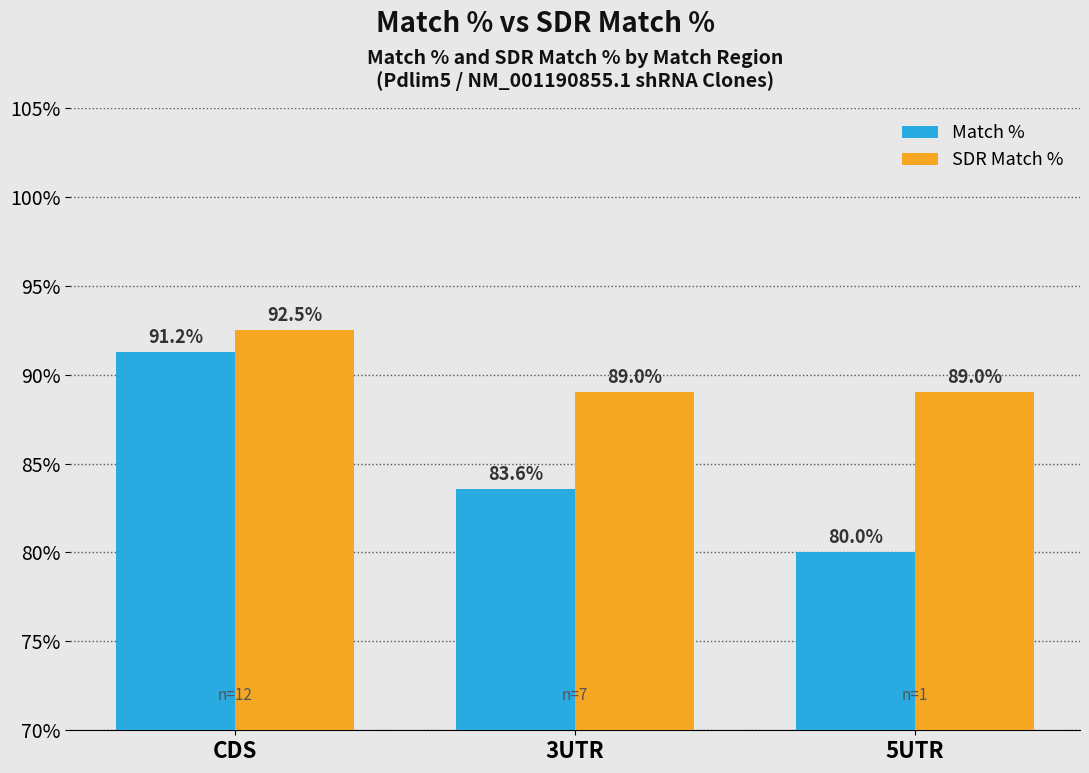

What is the sum of all Match % values?

254.8